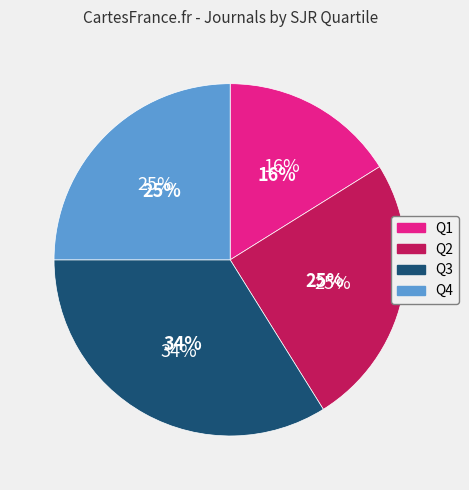

Is it true that Q1 is 1% of the pie?

False